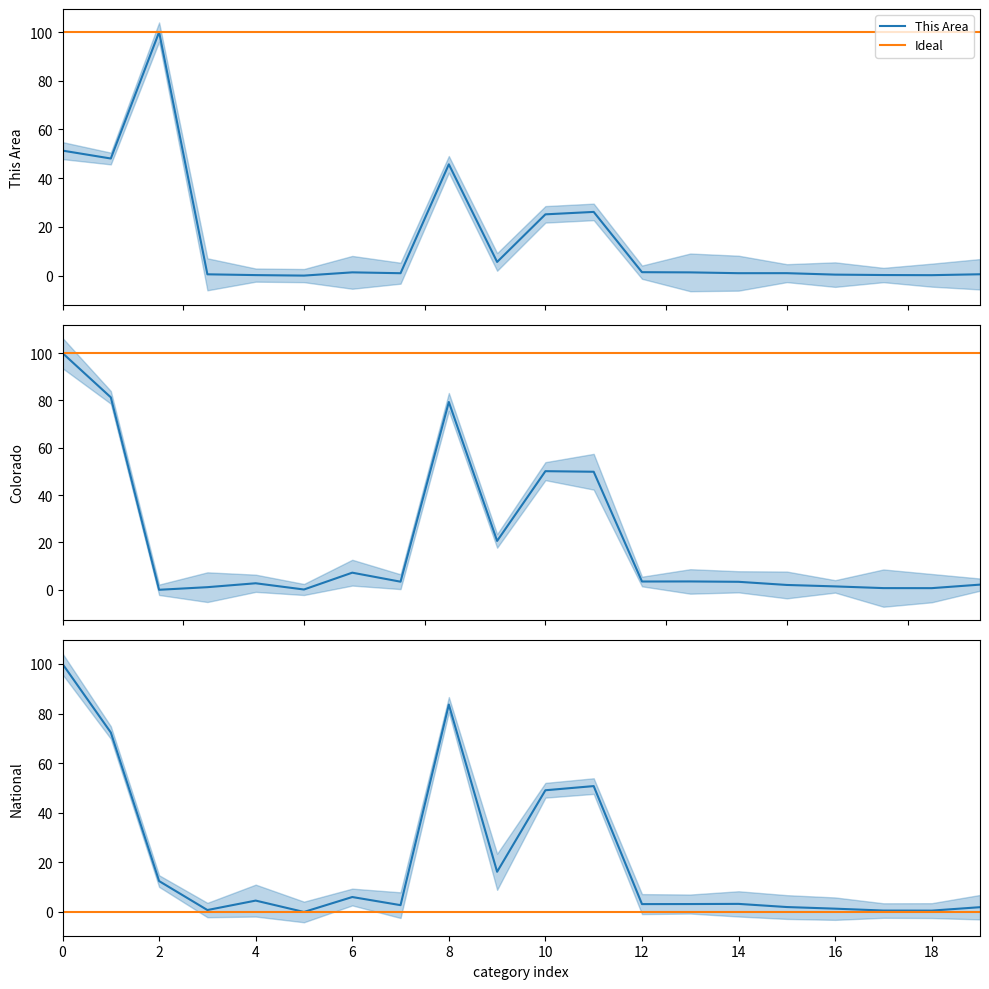

Between which two adjacent categories do National and Colorado first intersect?

White alone and Black or African American alone